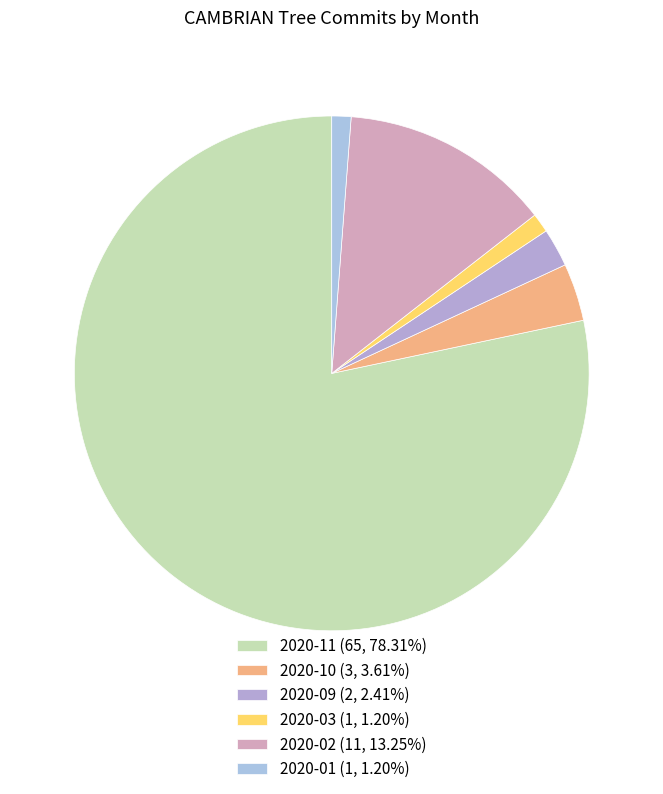

Between 2020-11 and 2020-02, which is larger?

2020-11